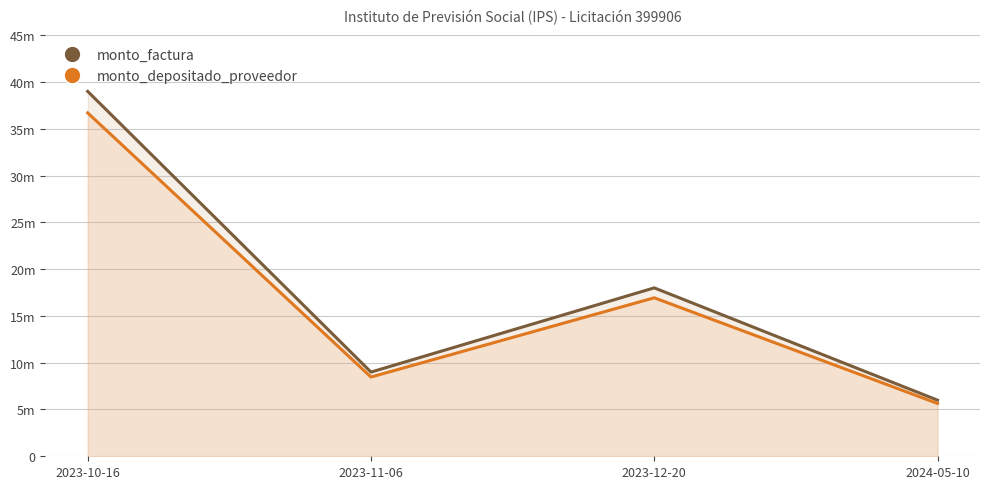

What is the highest value of the monto_depositado_proveedor series?

36700773